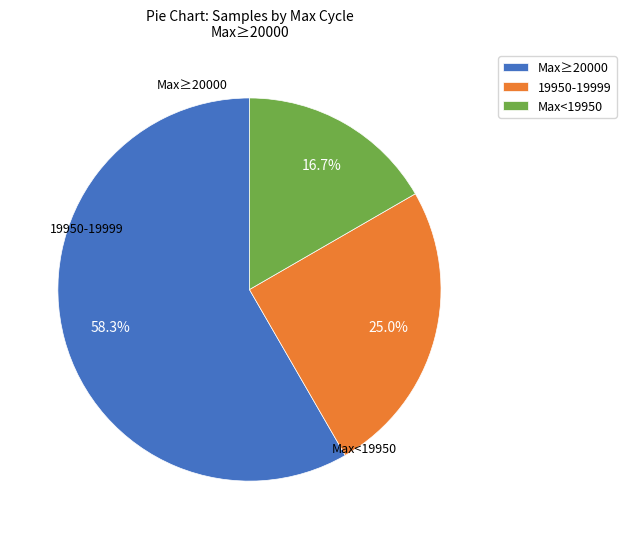

How many slices are in this pie chart?

3